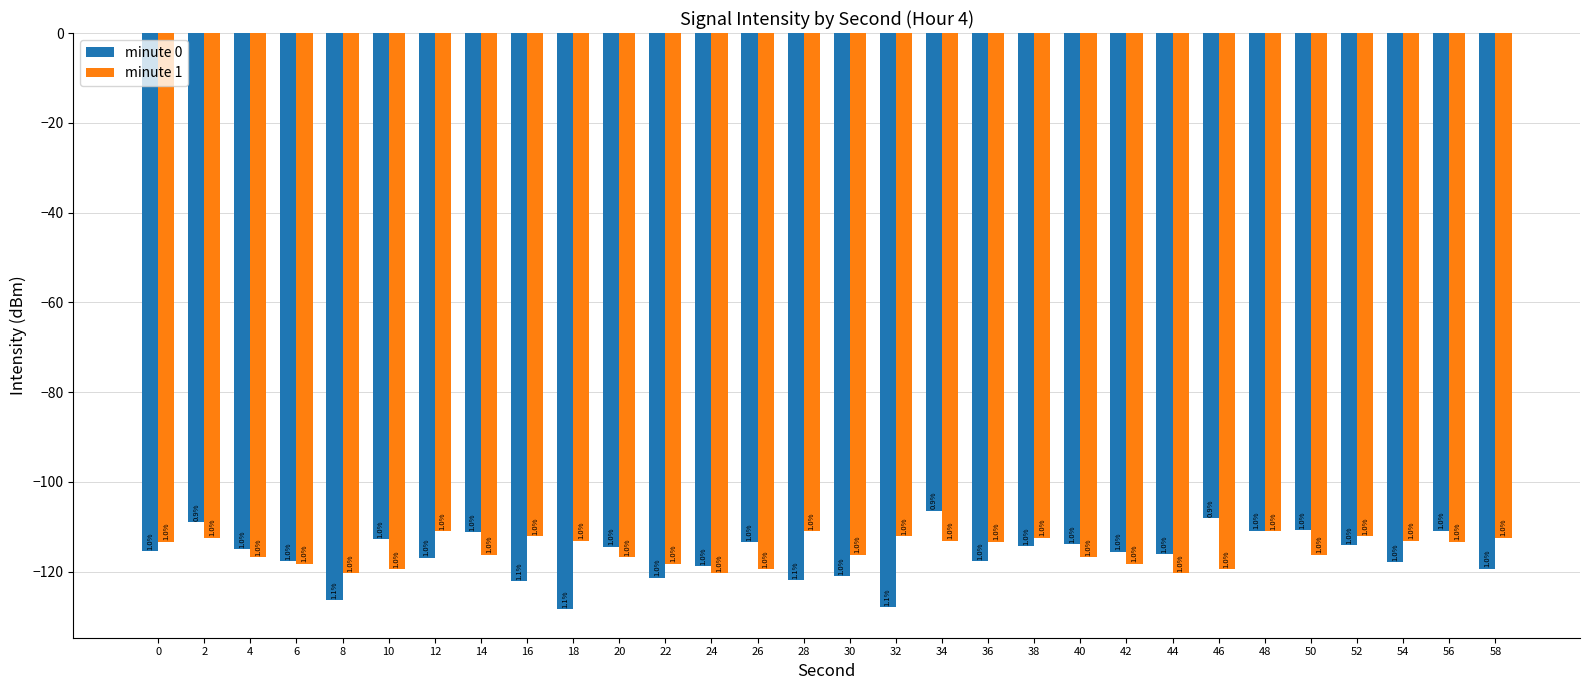

What is the greatest value displayed?

-106.4